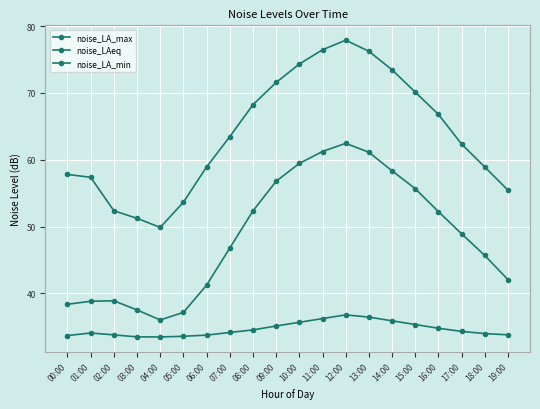

Reading left to right, list all the values displayed in this chart.

noise_LA_max: 57.8	57.4	52.4	51.2	49.9	53.6	58.9	63.5	68.2	71.6	74.3	76.5	77.9	76.2	73.5	70.1	66.8	62.3	58.9	55.4
noise_LAeq: 38.4	38.8	38.9	37.5	36.0	37.1	41.2	46.8	52.3	56.8	59.5	61.2	62.5	61.1	58.3	55.7	52.2	48.9	45.7	42.0
noise_LA_min: 33.7	34.1	33.8	33.5	33.5	33.6	33.8	34.1	34.5	35.1	35.7	36.2	36.8	36.5	35.9	35.3	34.8	34.3	34.0	33.8